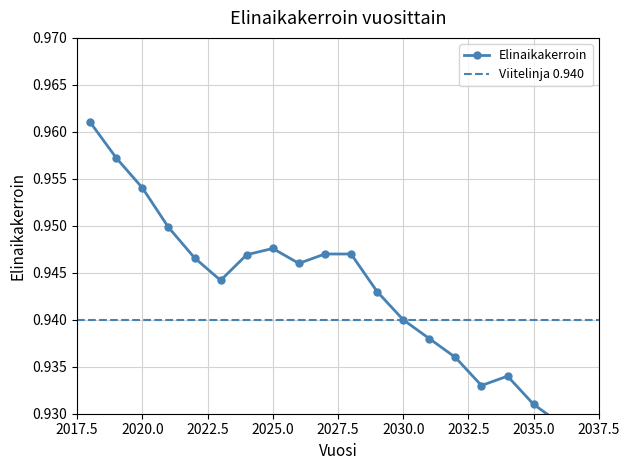

Between 2037 and 2027, which is larger?

2027